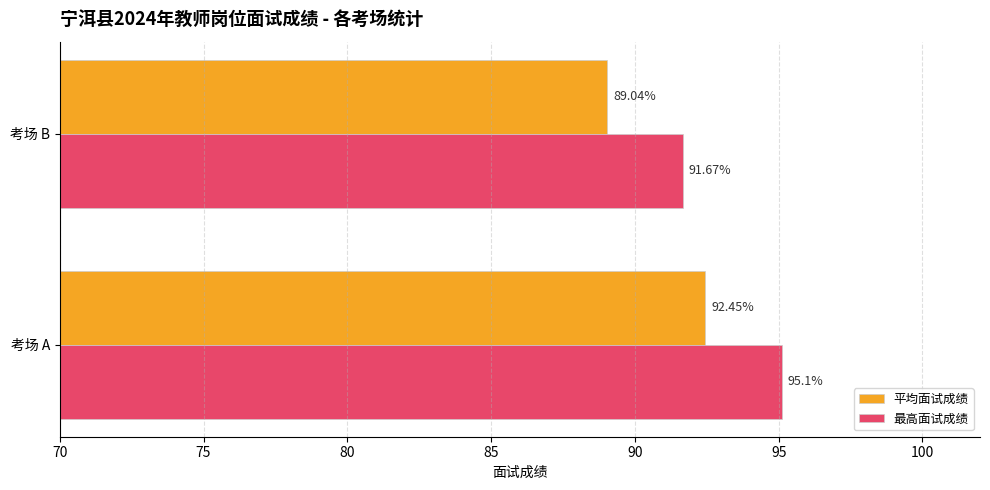

What is the minimum value shown in the chart?

89.0